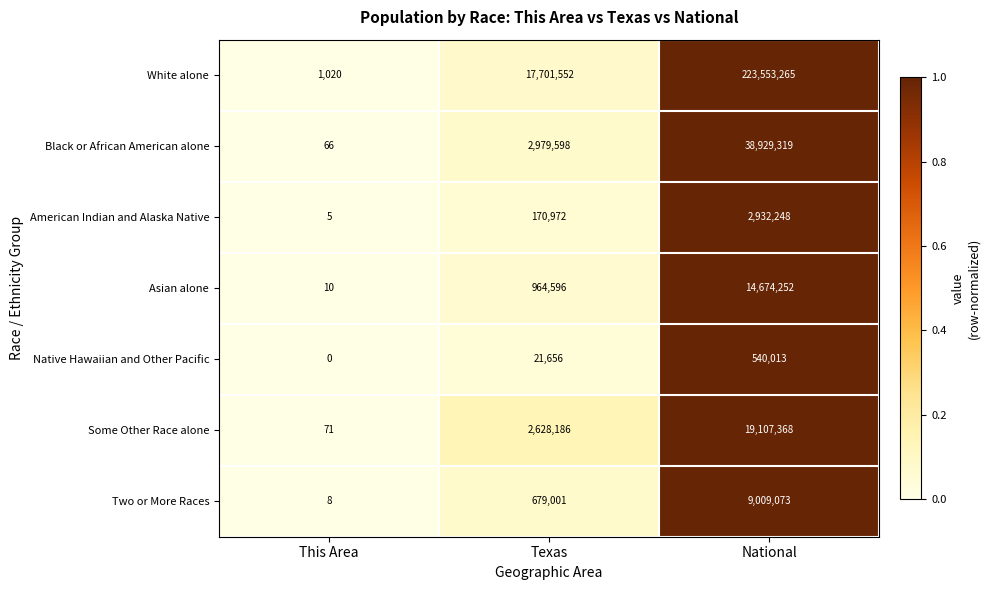

Rank the categories by Black or African American alone value from lowest to highest.

This Area, Texas, National